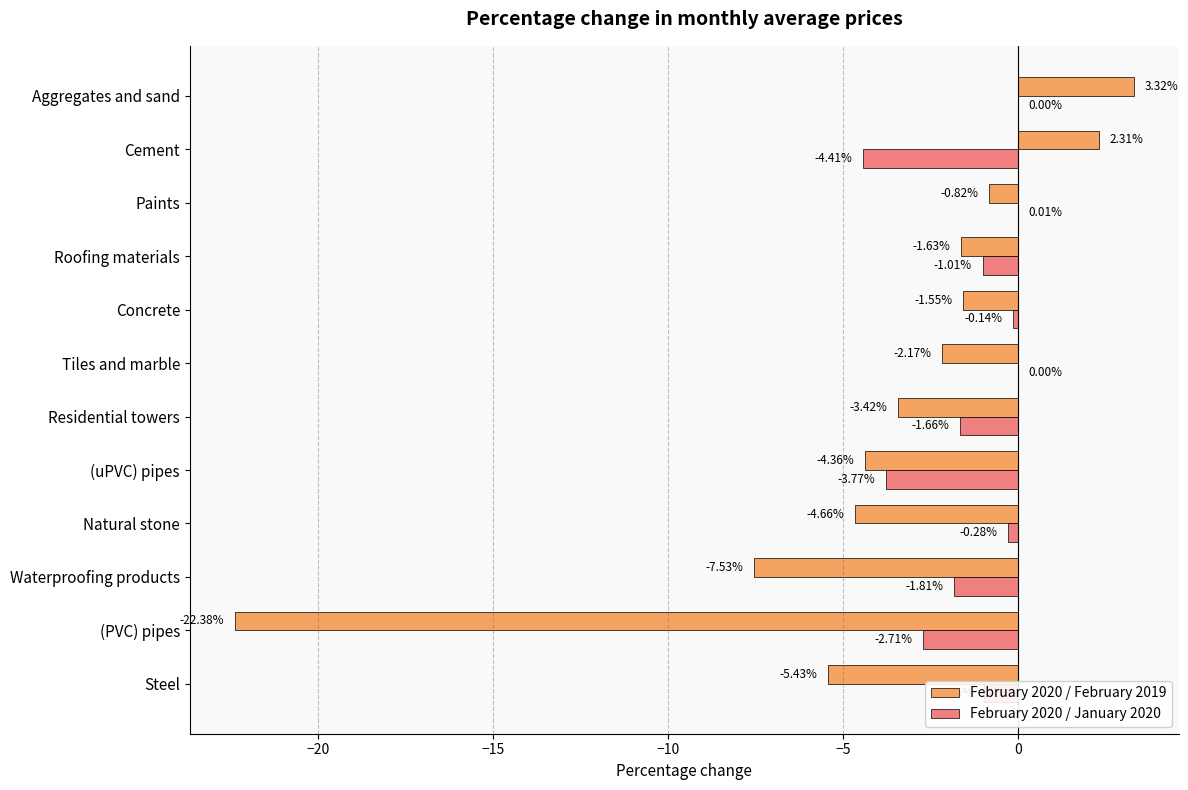

What is the sum of all February 2020 / February 2019 values?

-48.3